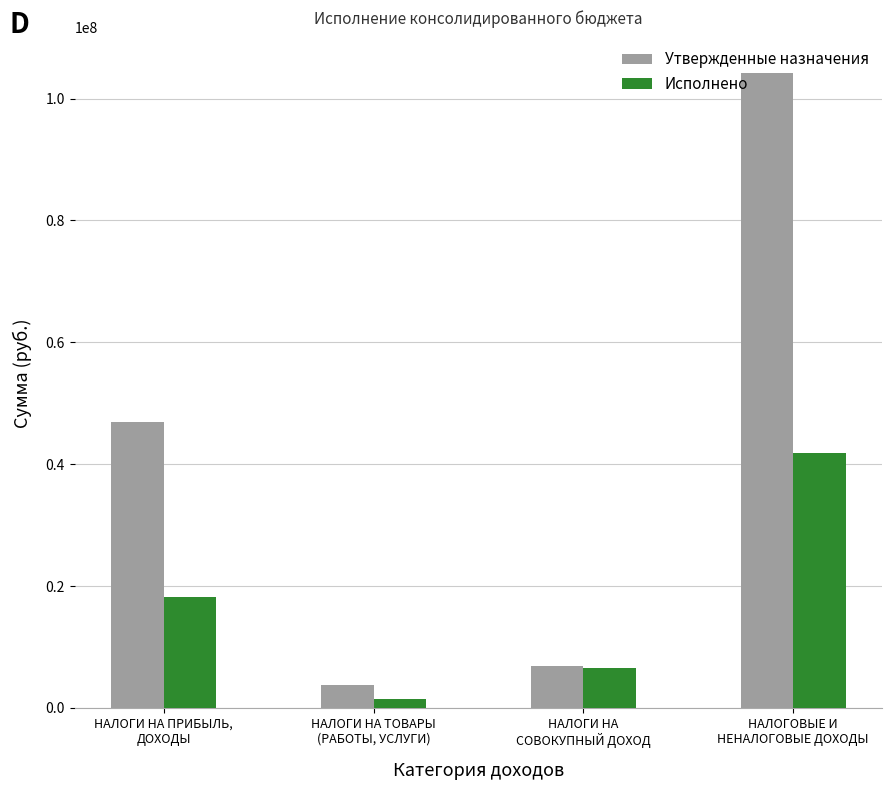

Reading left to right, transcribe all the data shown in this chart.

Утвержденные назначения: НАЛОГИ НА ПРИБЫЛЬ,
ДОХОДЫ=46943900.0	НАЛОГИ НА ТОВАРЫ
(РАБОТЫ, УСЛУГИ)=3781600.0	НАЛОГИ НА
СОВОКУПНЫЙ ДОХОД=6915700.0	НАЛОГОВЫЕ И
НЕНАЛОГОВЫЕ ДОХОДЫ=104190193.5
Исполнено: НАЛОГИ НА ПРИБЫЛЬ,
ДОХОДЫ=18261185.3	НАЛОГИ НА ТОВАРЫ
(РАБОТЫ, УСЛУГИ)=1476219.1	НАЛОГИ НА
СОВОКУПНЫЙ ДОХОД=6554784.3	НАЛОГОВЫЕ И
НЕНАЛОГОВЫЕ ДОХОДЫ=41888085.4